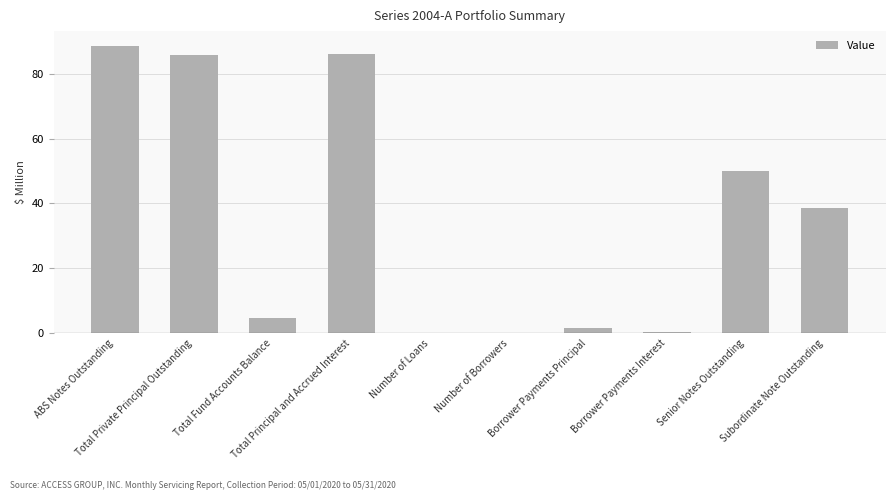

What is the change in value from Total Principal and Accrued Interest to Borrower Payments Interest?

-85.8